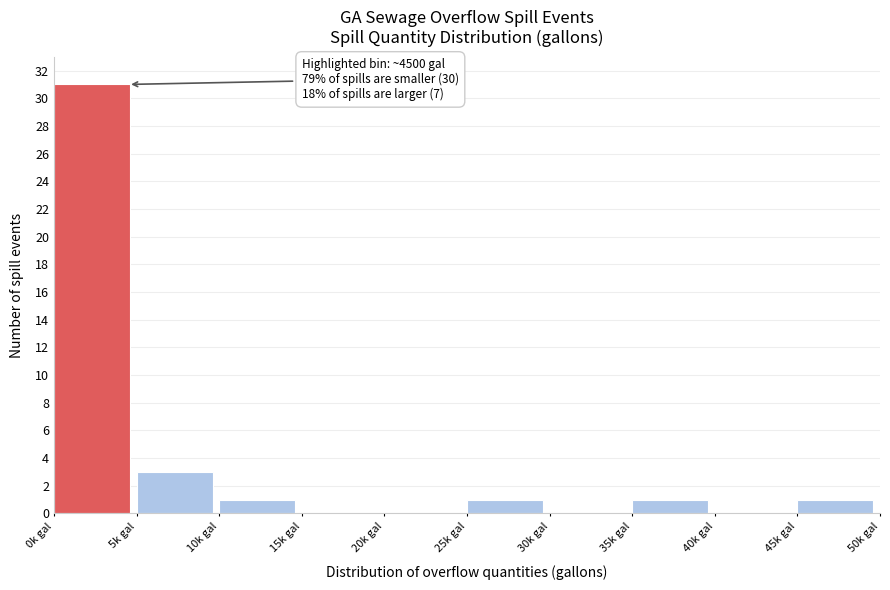

Reading right to left, list all the values displayed in this chart.

45k gal=1	40k gal=0	35k gal=1	30k gal=0	25k gal=1	20k gal=0	15k gal=0	10k gal=1	5k gal=3	0k gal=31